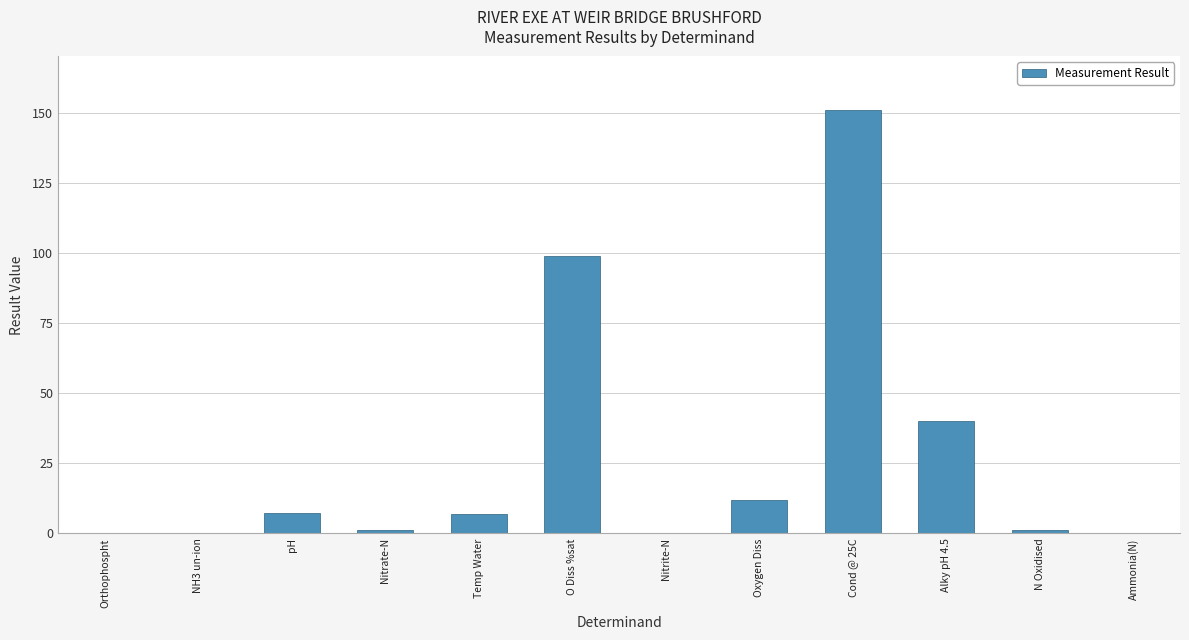

Where is the data nearest to the value 75?

O Diss %sat